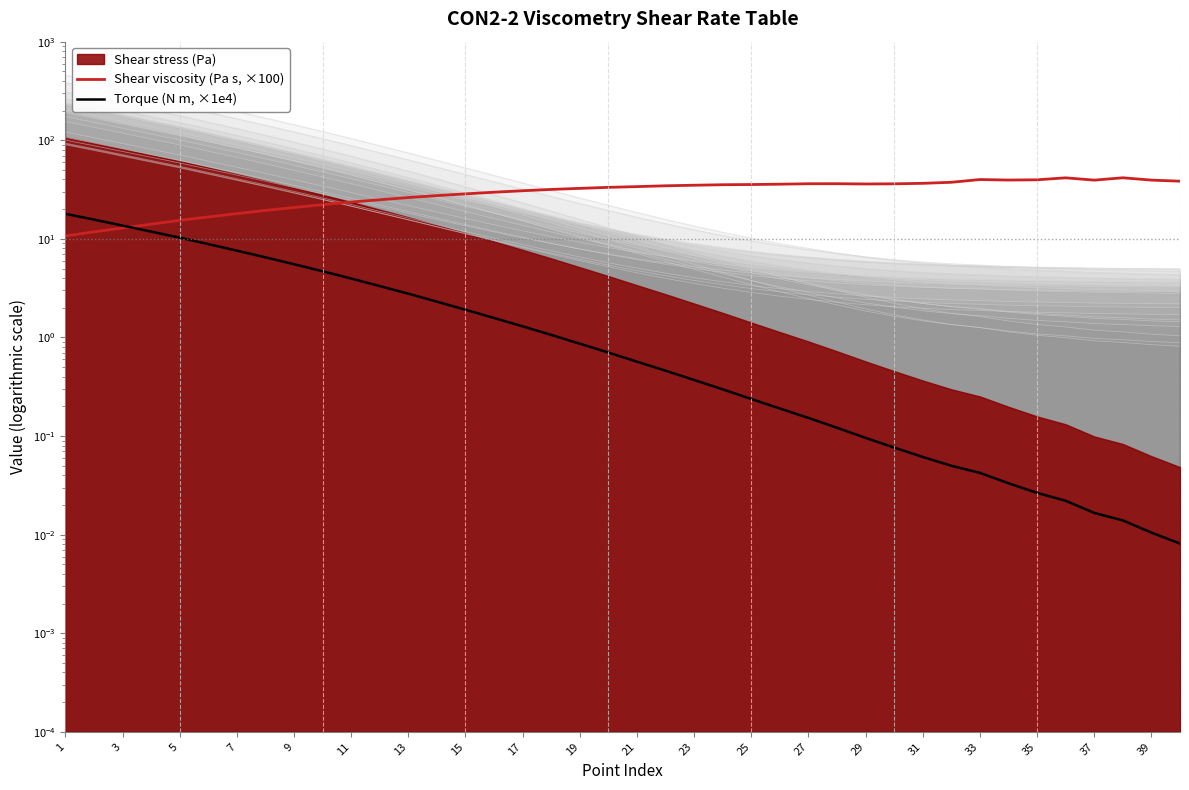

The Shear viscosity (Pa s, ×100) series shows 36.2 at 29. True or false?

True